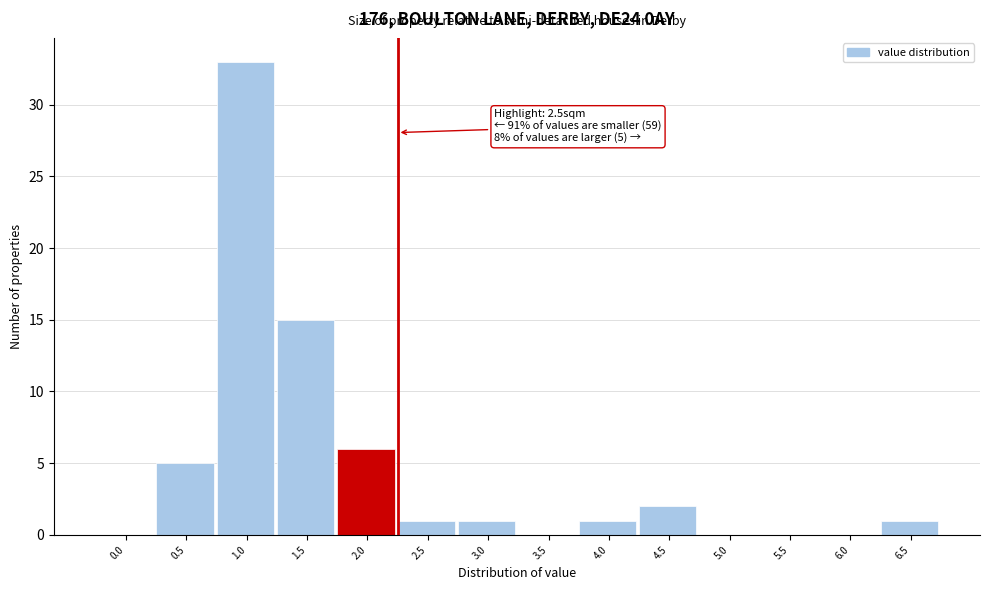

Reading left to right, transcribe all the data shown in this chart.

0.0=0	0.5=5	1.0=33	1.5=15	2.0=6	2.5=1	3.0=1	3.5=0	4.0=1	4.5=2	5.0=0	5.5=0	6.0=0	6.5=1